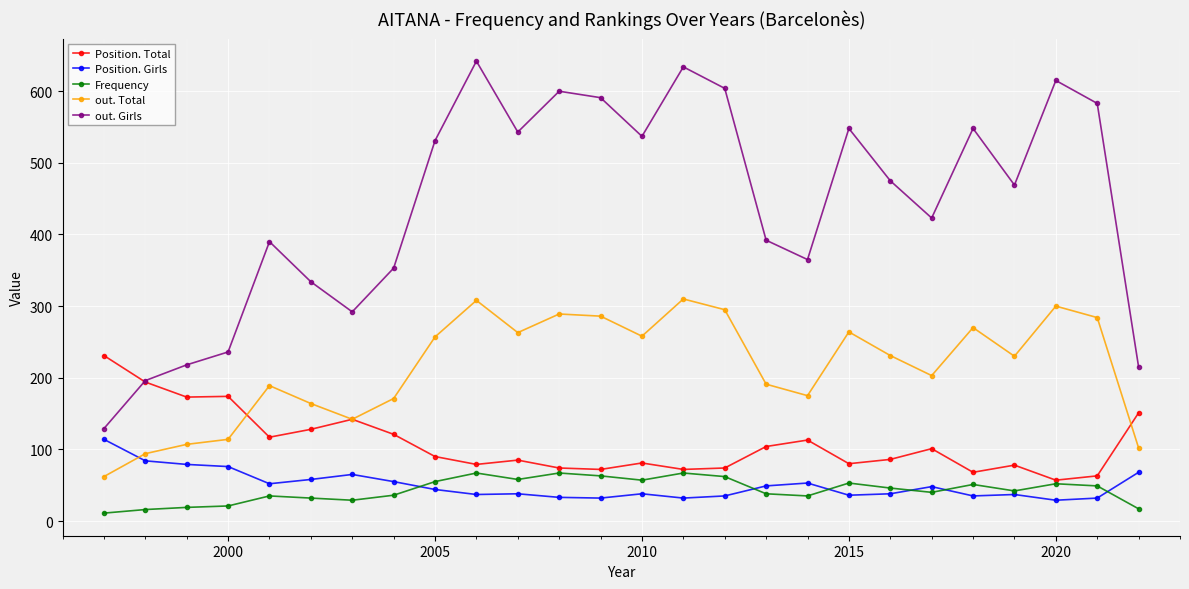

Which series has the largest total across all categories?

out. Girls